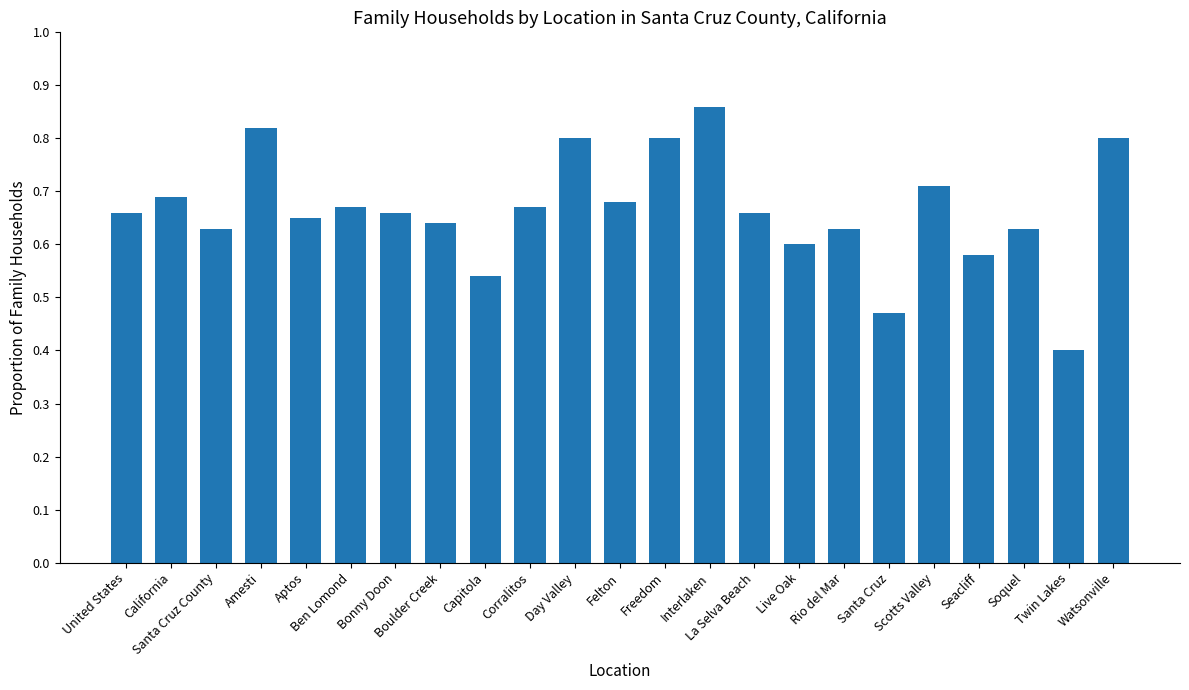

Does the chart contain any negative values?

No